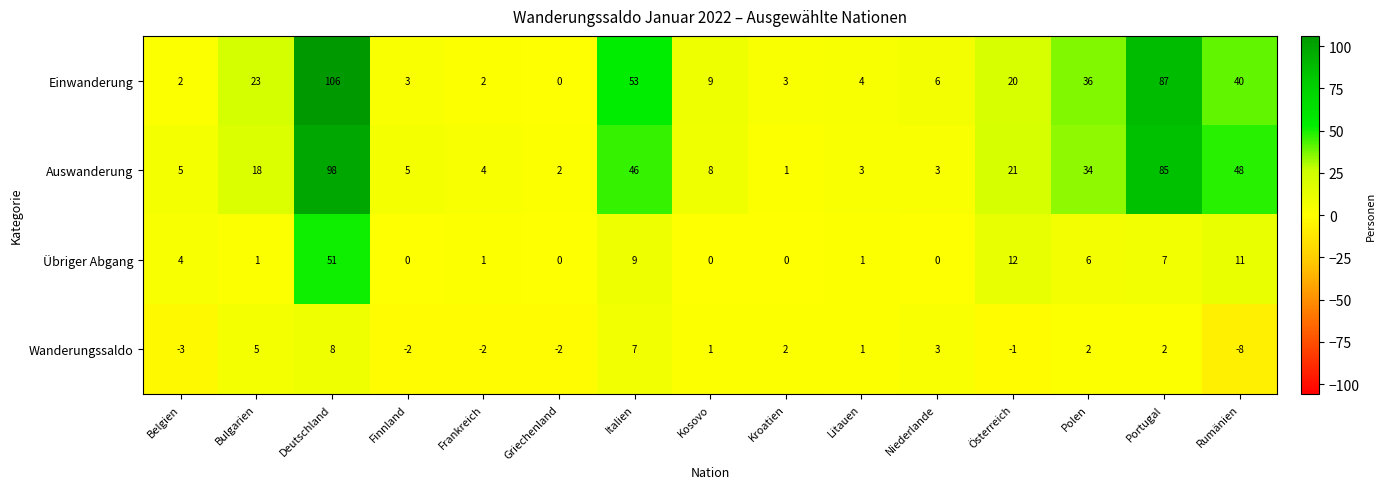

How many categories are shown in the chart?

15